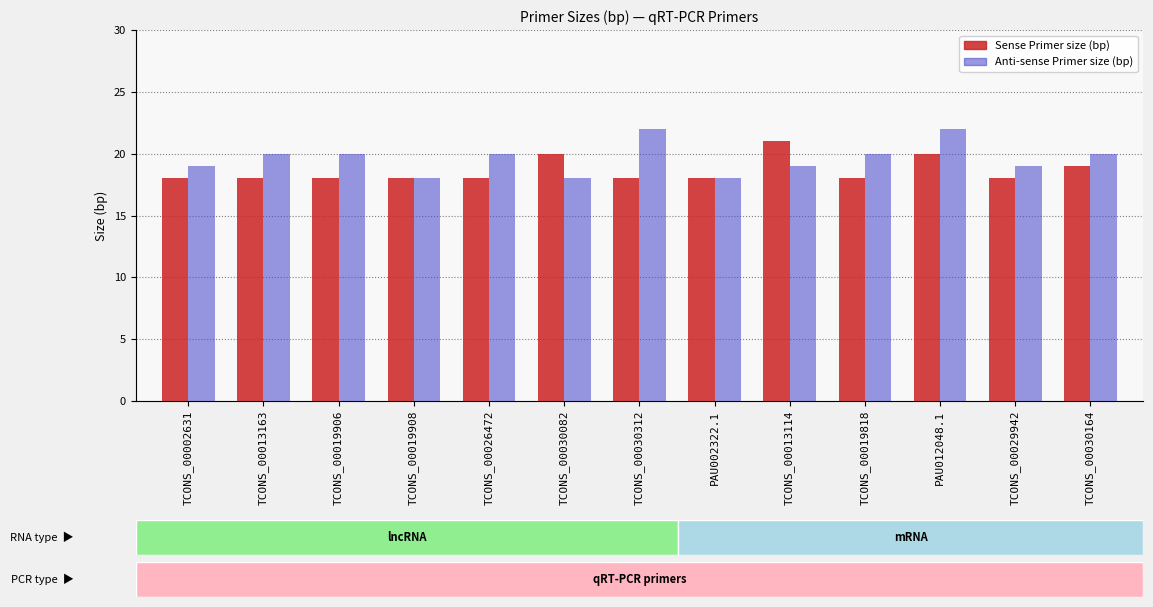

Does the chart contain any negative values?

No